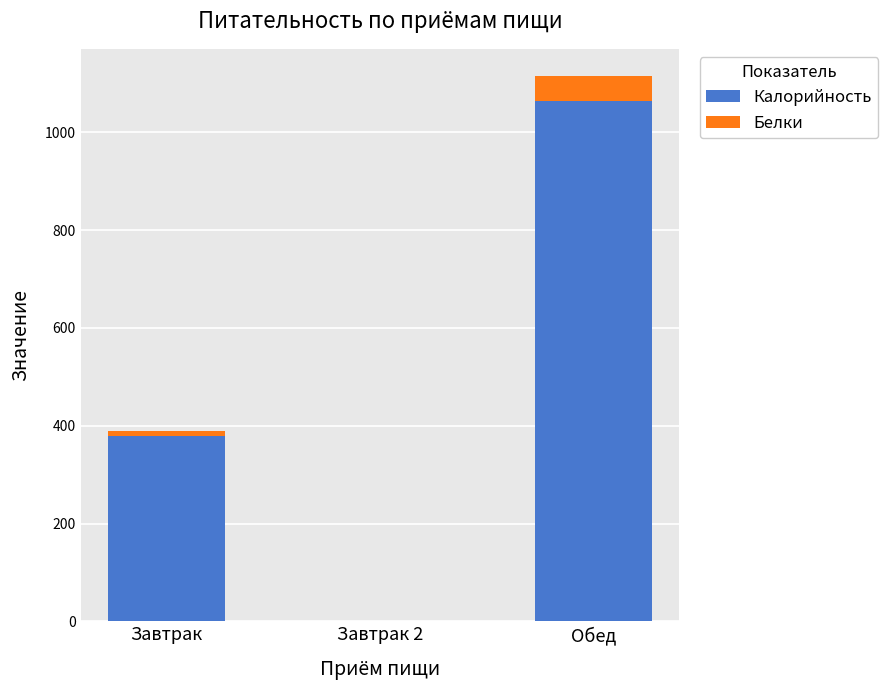

Are the bars grouped side by side (vs. stacked)?

No